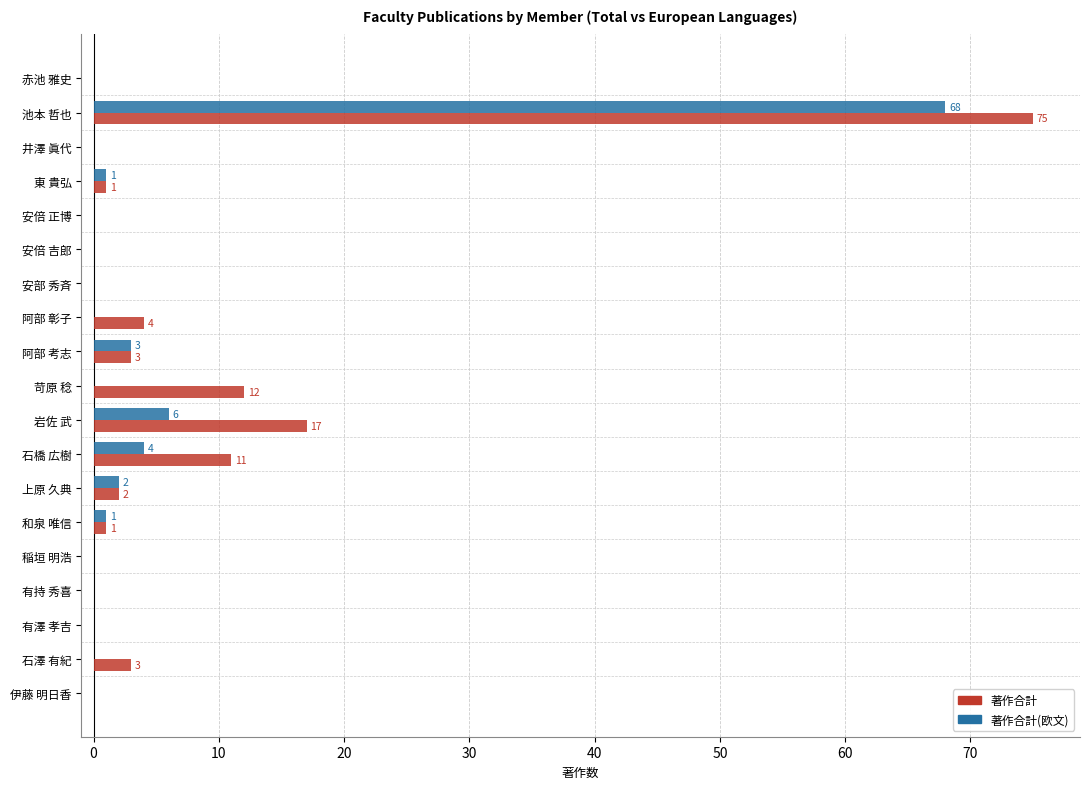

What is the sum of all 著作合計(欧文) values?

85